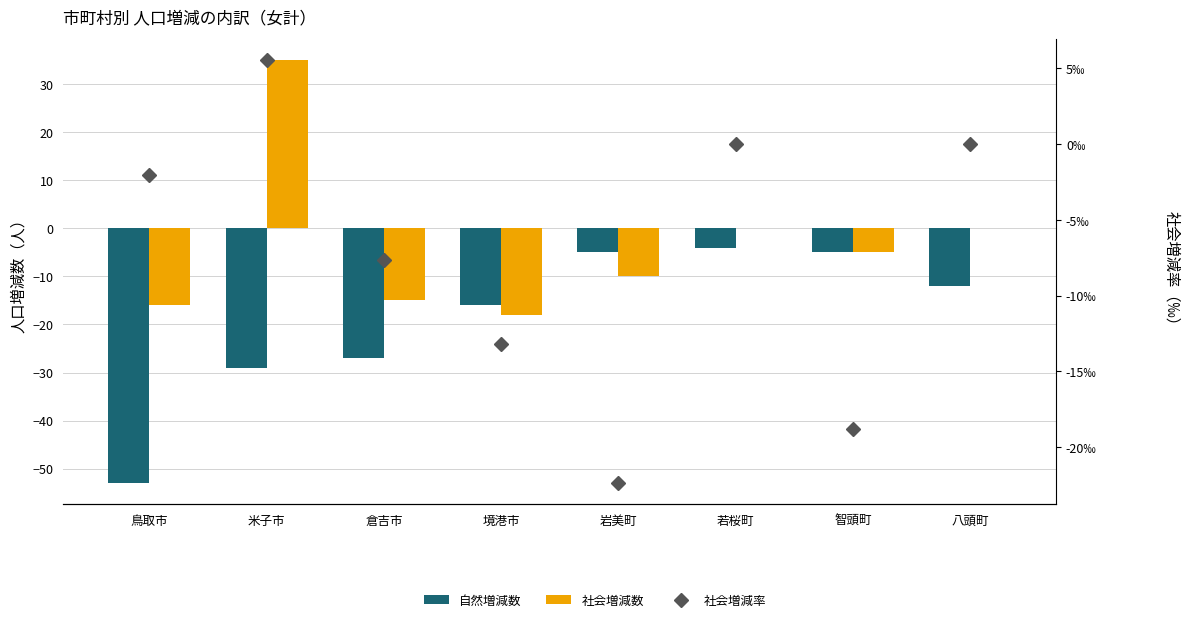

What is the label of the 4th bar from the left?

境港市